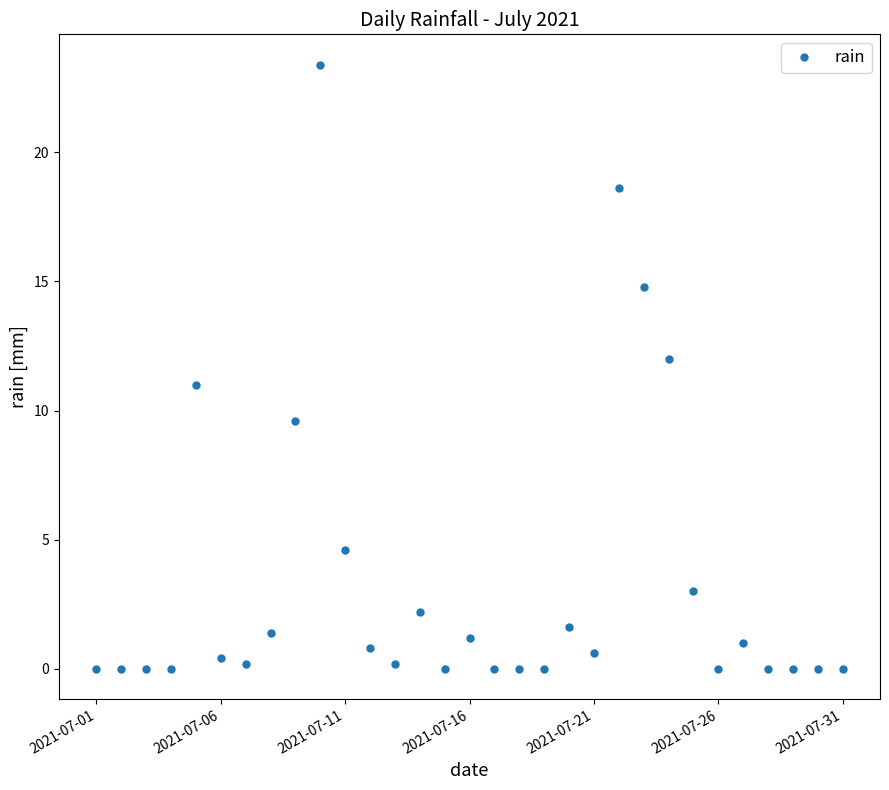

True or false: there are more than 1 points higher than both neighbors.

True